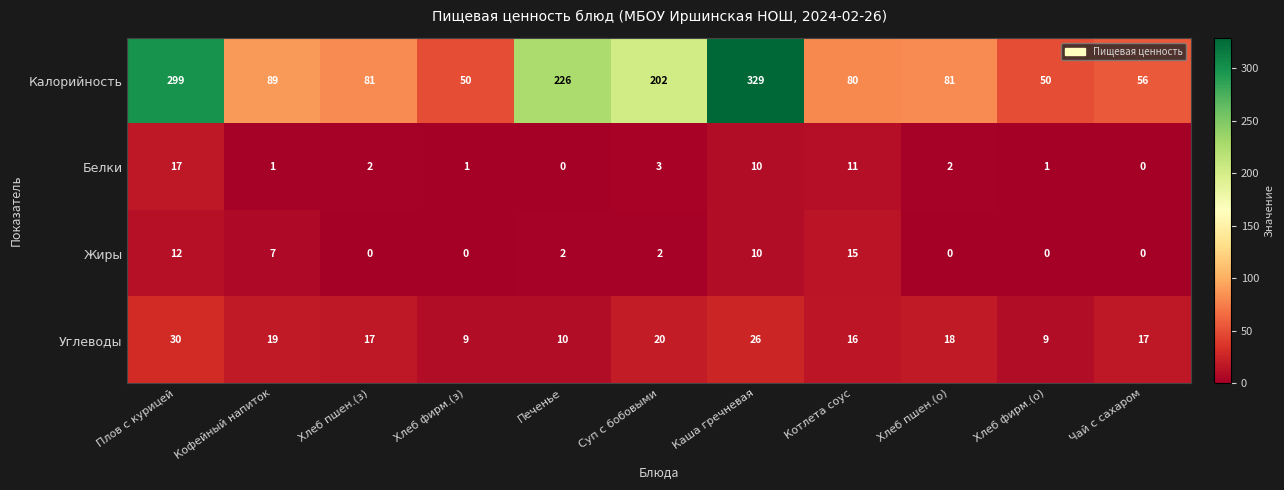

What is the minimum value for Углеводы?

9